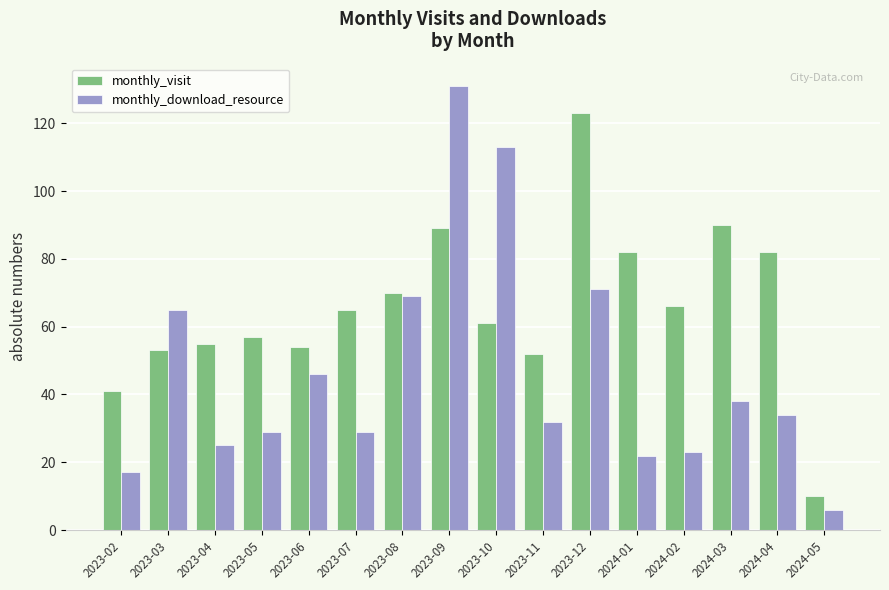

Rank the series by their average value, from highest to lowest.

monthly_visit, monthly_download_resource